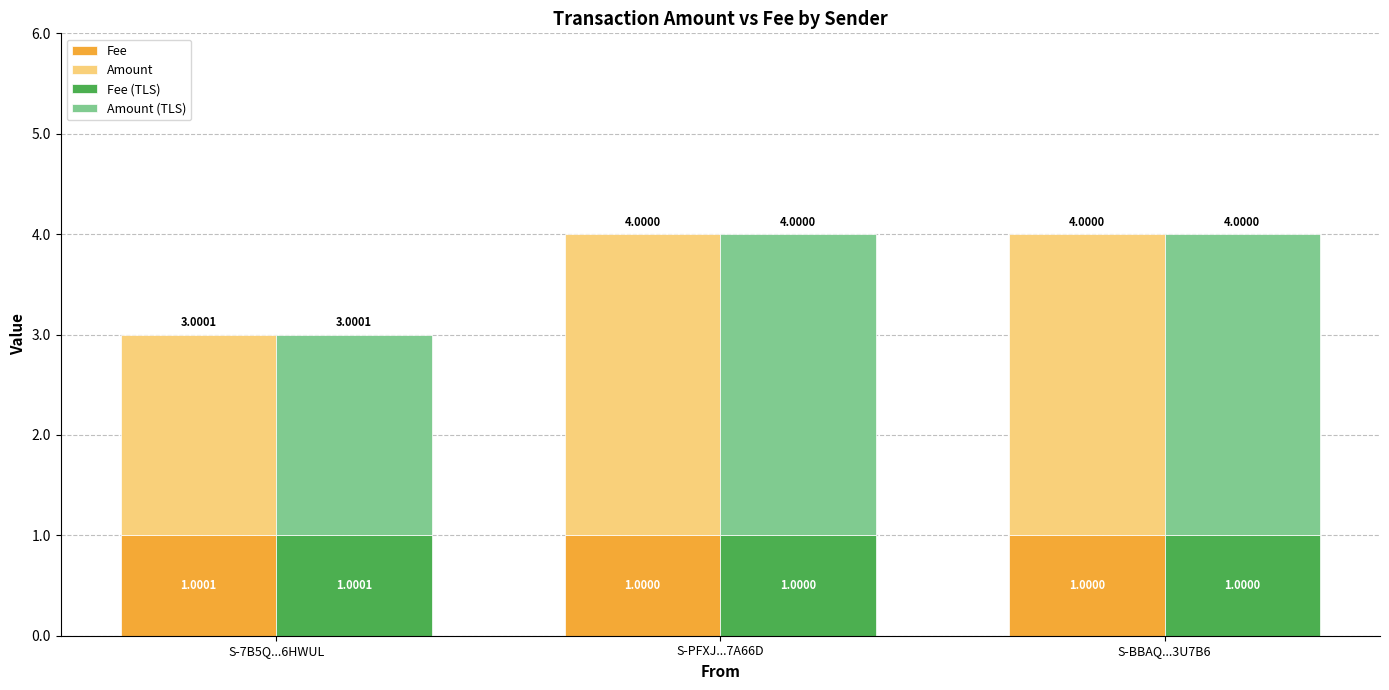

Is the value of Amount (TLS) at S-7B5Q...6HWUL greater than the value of Fee (TLS) at S-7B5Q...6HWUL?

Yes